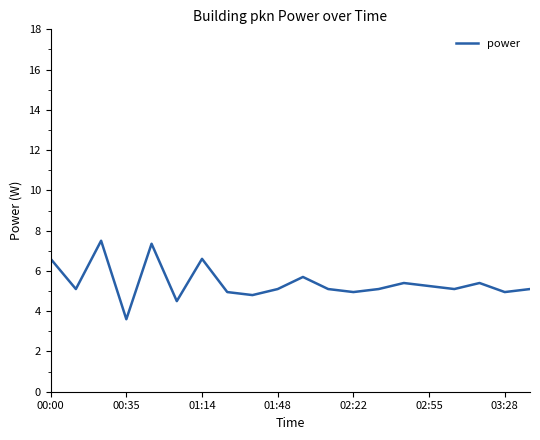

What is the smallest value displayed?

3.6